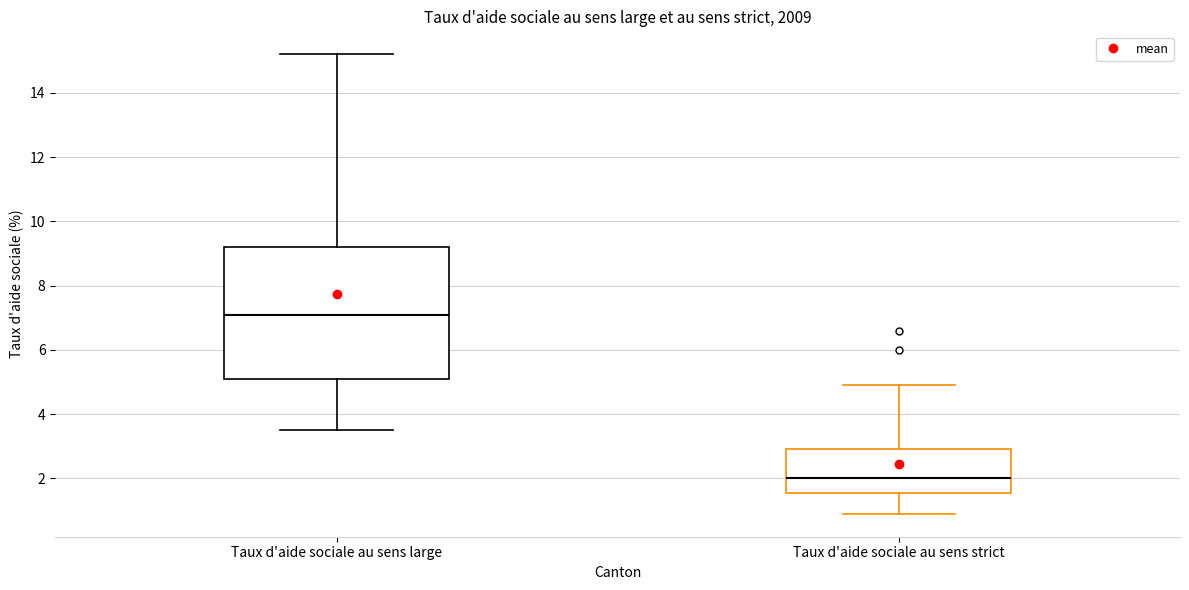

Which box has the highest median line?

Taux d'aide sociale au sens large